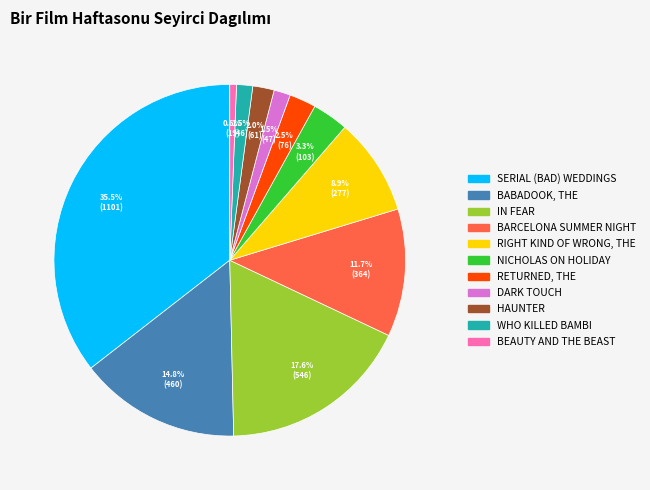

Does HAUNTER account for over 50% of the chart?

No